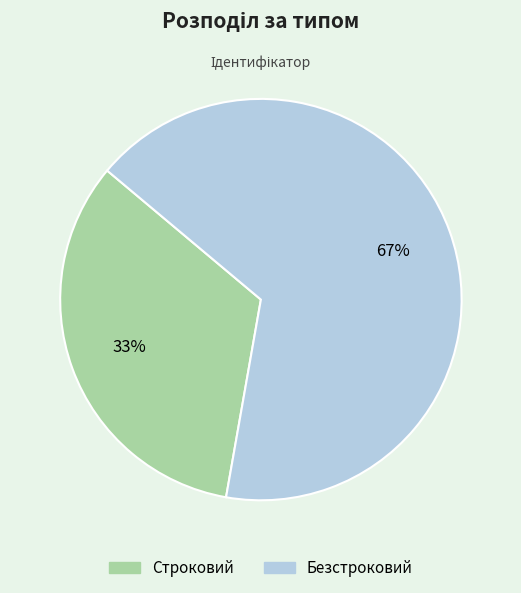

What is the ratio of the value at Строковий to the value at Безстроковий?

0.5